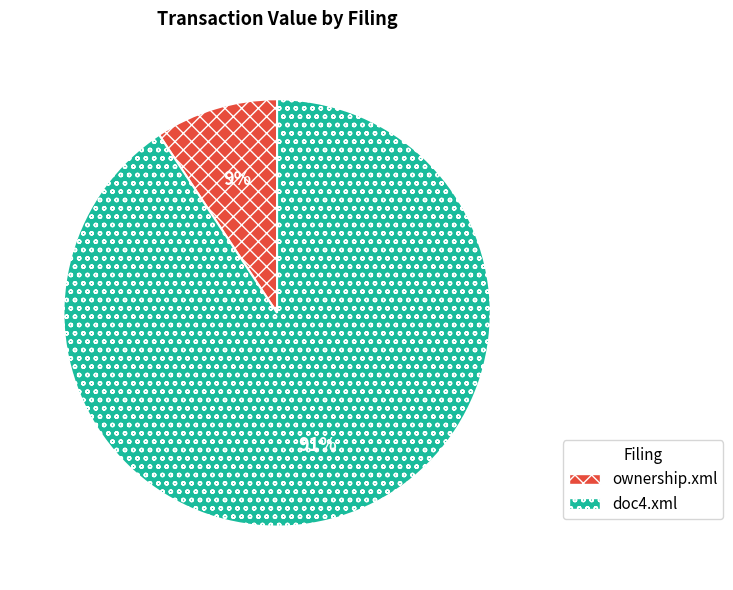

What percentage is the doc4.xml slice, to the nearest percent?

91%